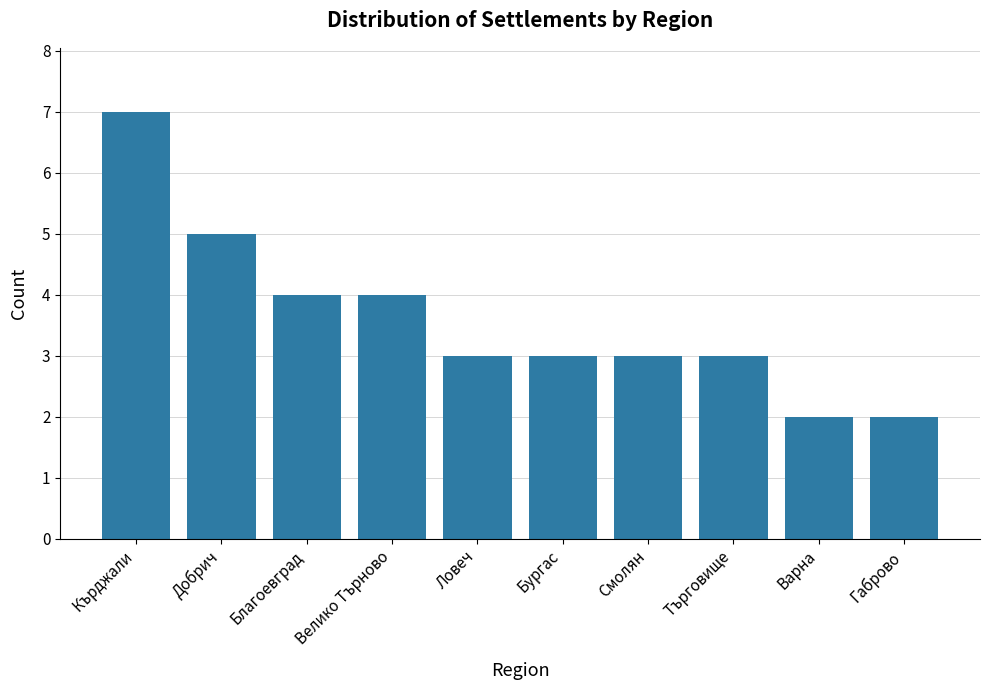

What value does the data have at Ловеч?

3